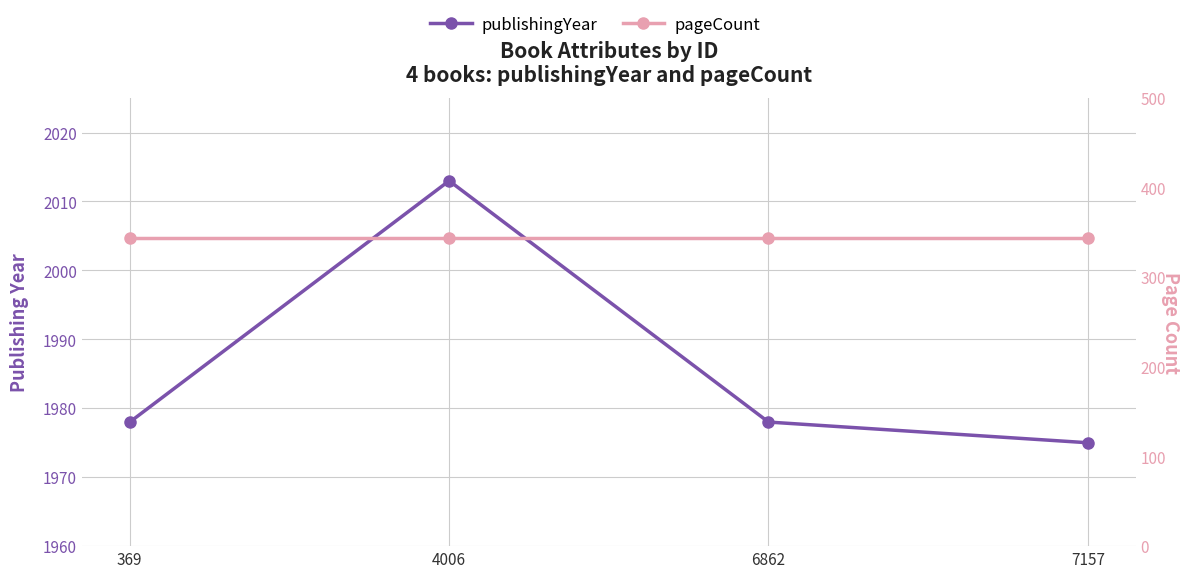

At which label is publishingYear closest to 1994?

369